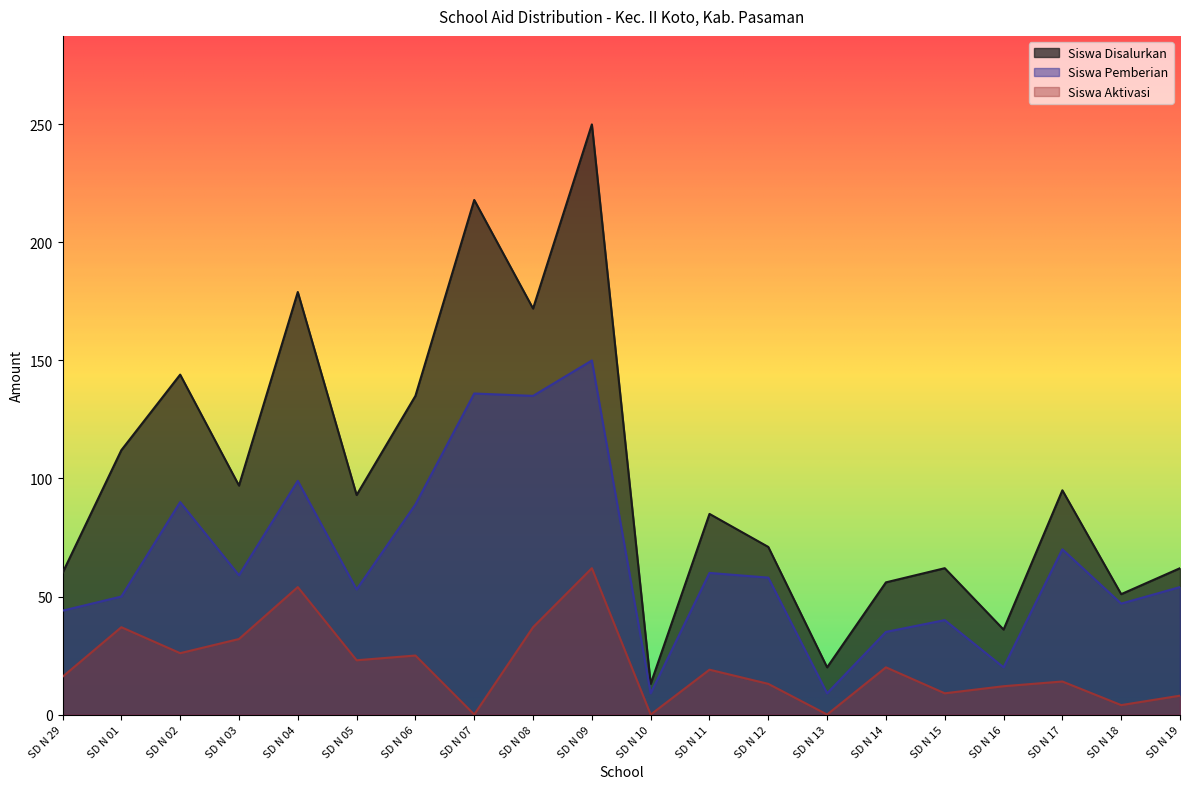

Which label corresponds to the smallest value in the chart?

SD N 07